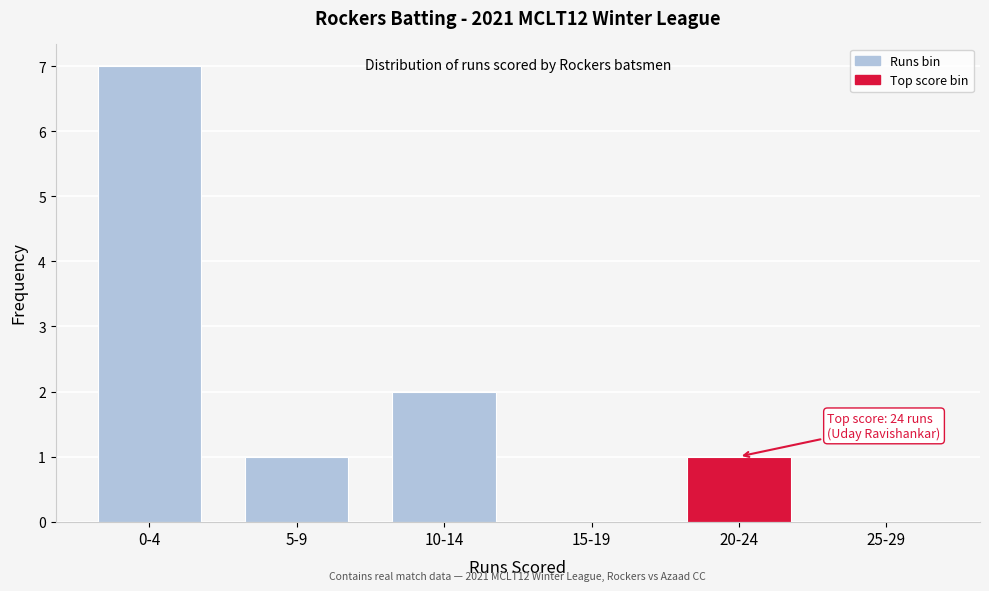

Reading left to right, what are all the values shown in this chart?

0-4=7	5-9=1	10-14=2	15-19=0	20-24=1	25-29=0